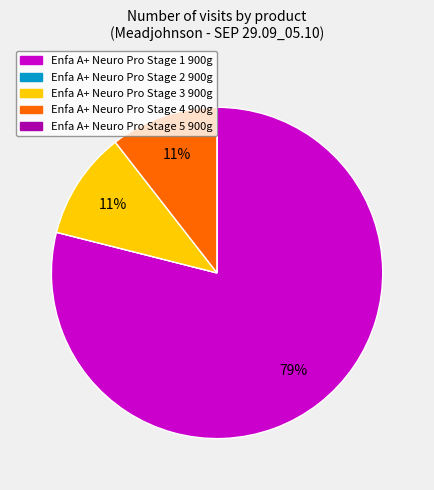

To the nearest percent, what is the average slice percentage?

20%